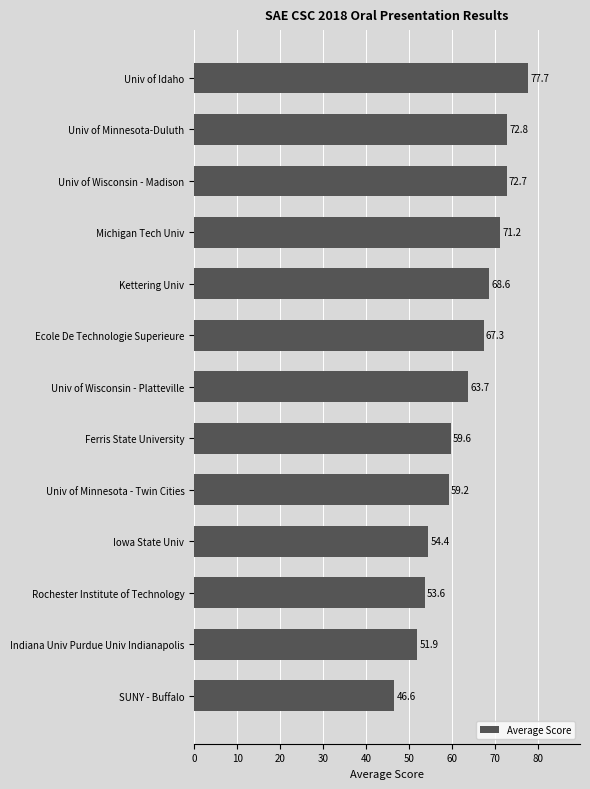

The chart shows a value of 77.7 at Univ of Idaho. True or false?

True